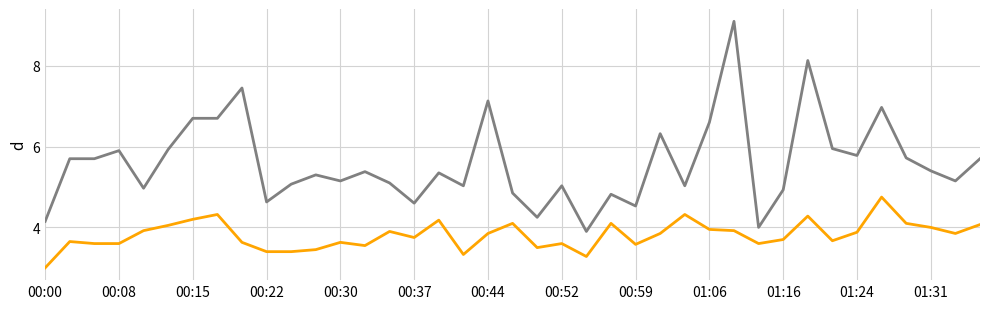

What is the smallest value displayed?

3.0